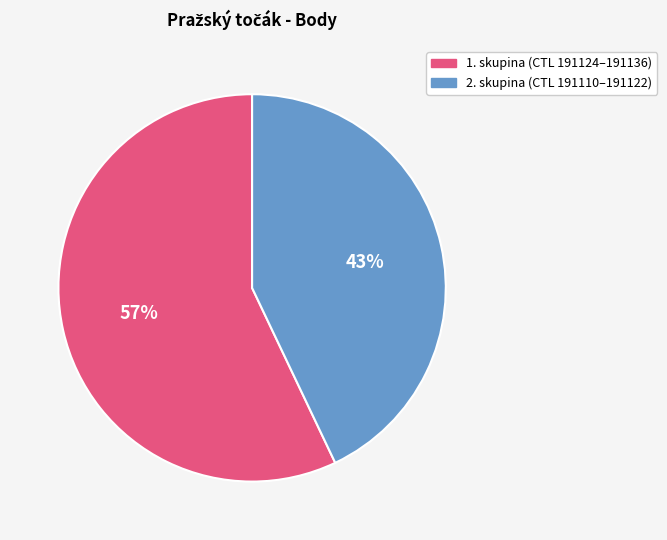

Is there any slice that represents more than half of the pie?

Yes